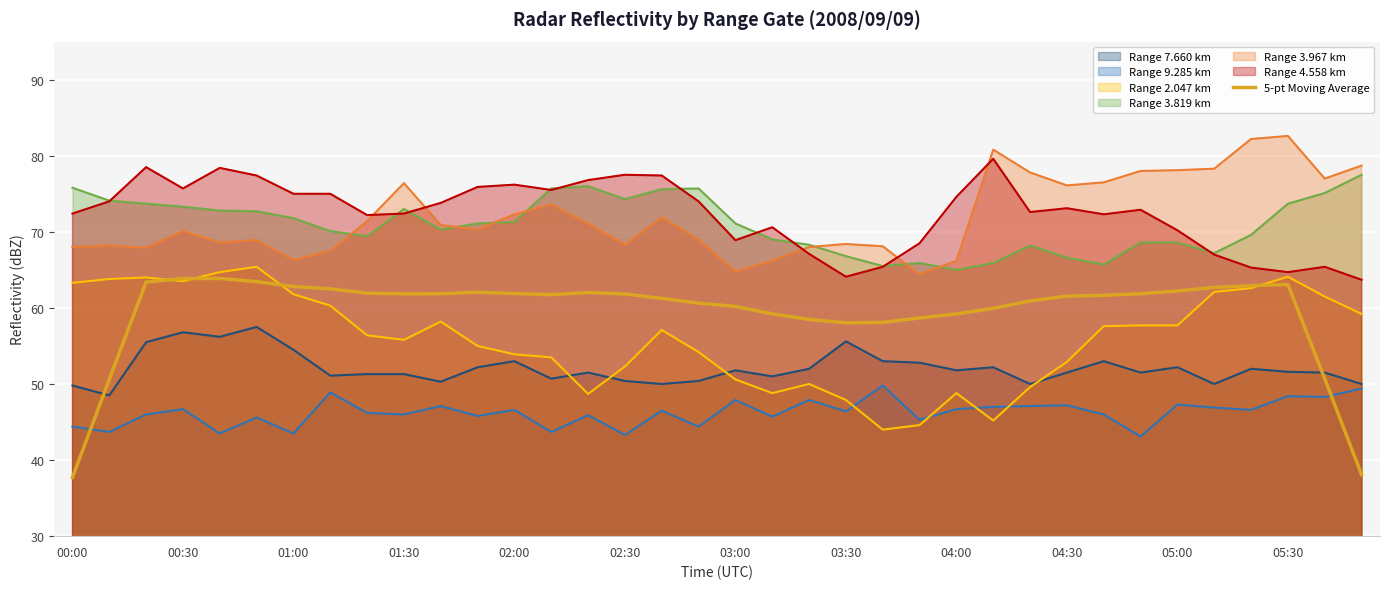

What is the minimum value for Range 3.967 km?

64.4